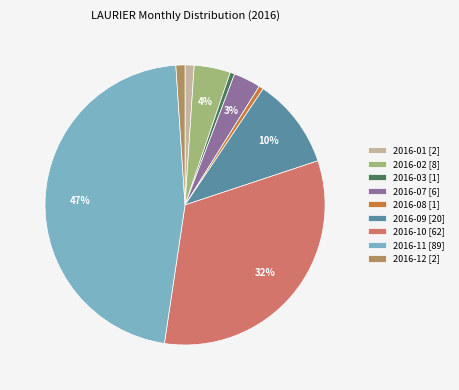

To the nearest percent, what percentage of the pie is 2016-01 [2]?

1%